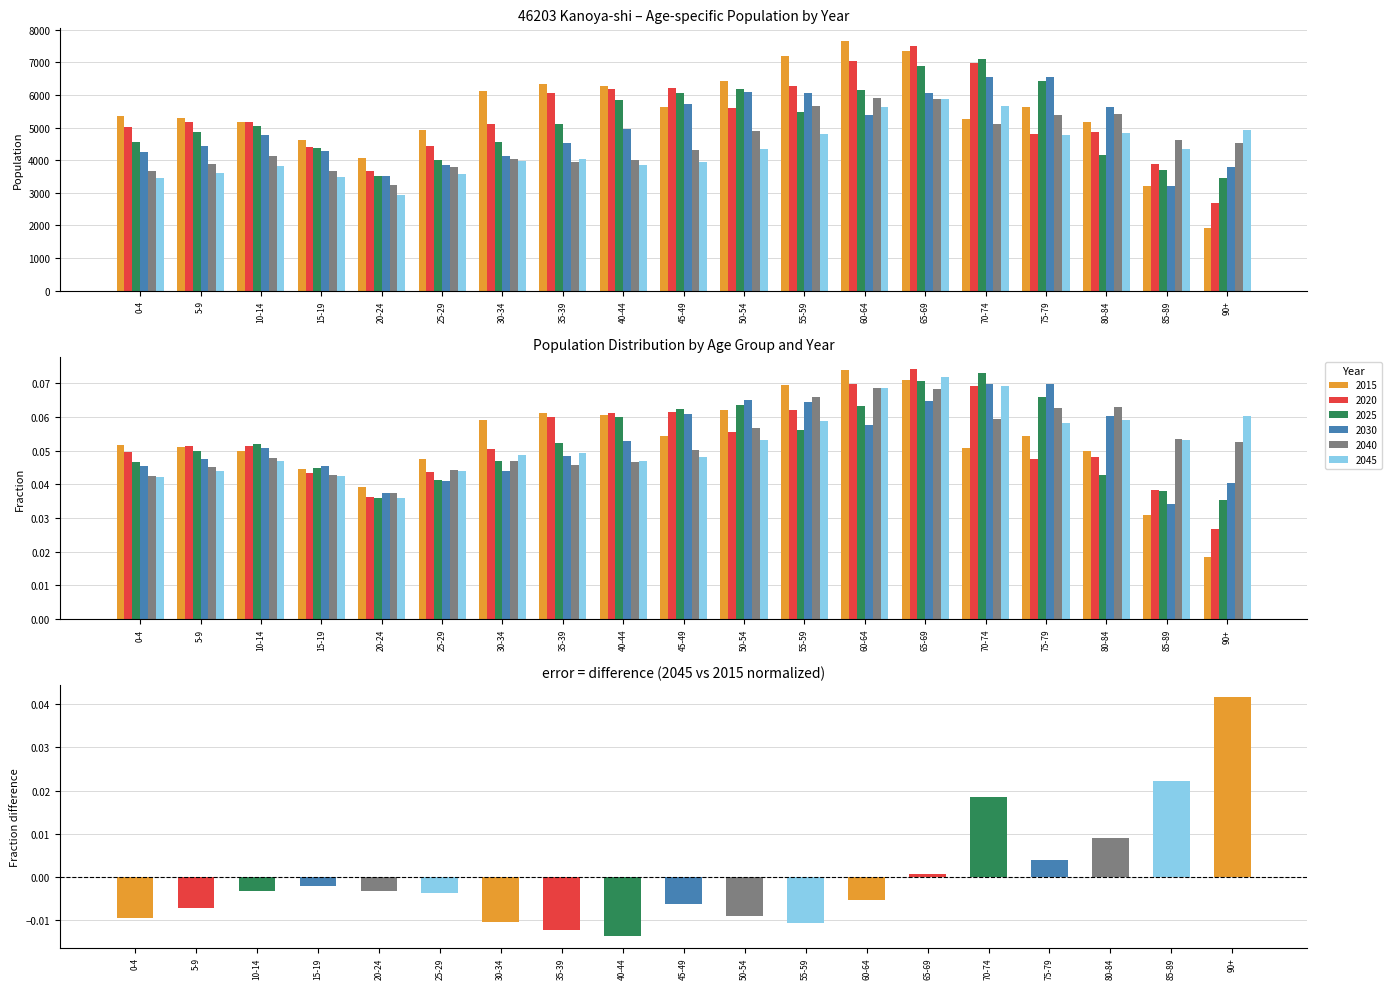

What is the label of the 5th bar from the left?

20-24